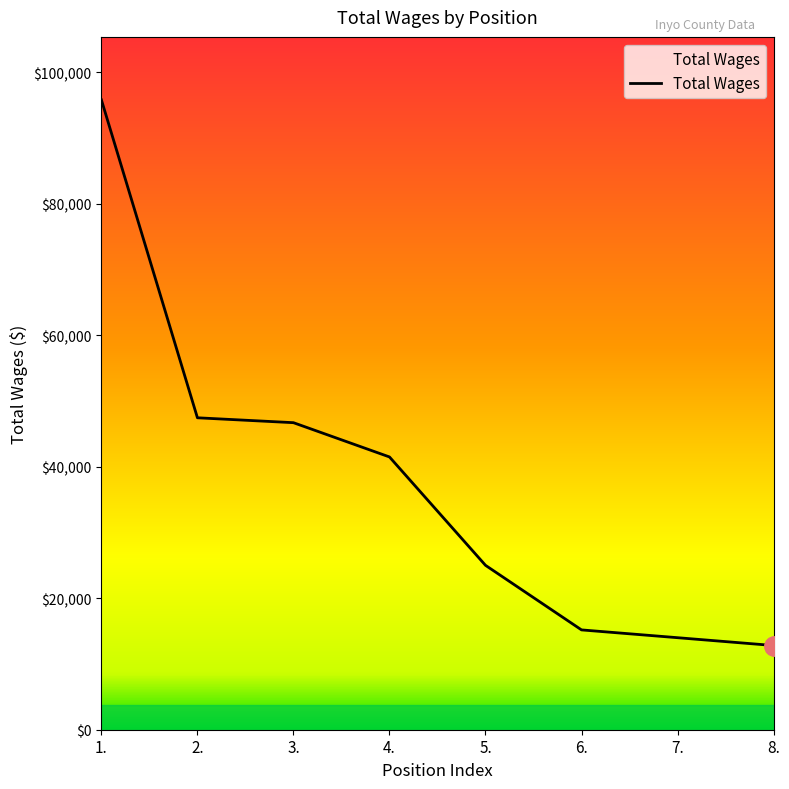

What is the greatest value displayed?

95829